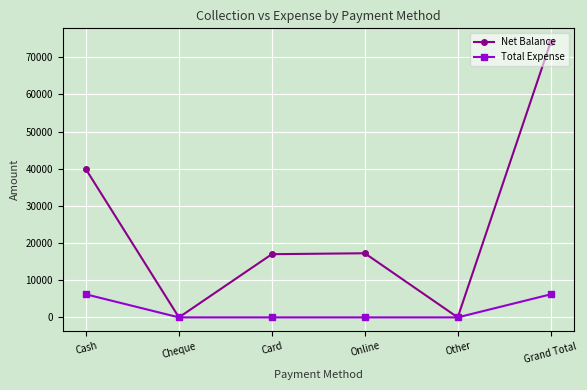

Where does the Net Balance series first go above 17250?

Cash